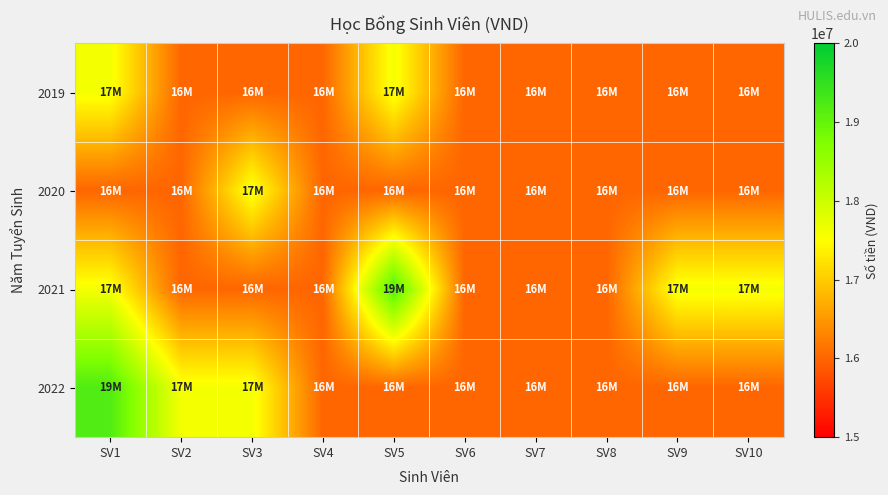

Which label corresponds to the smallest value in the chart?

SV2